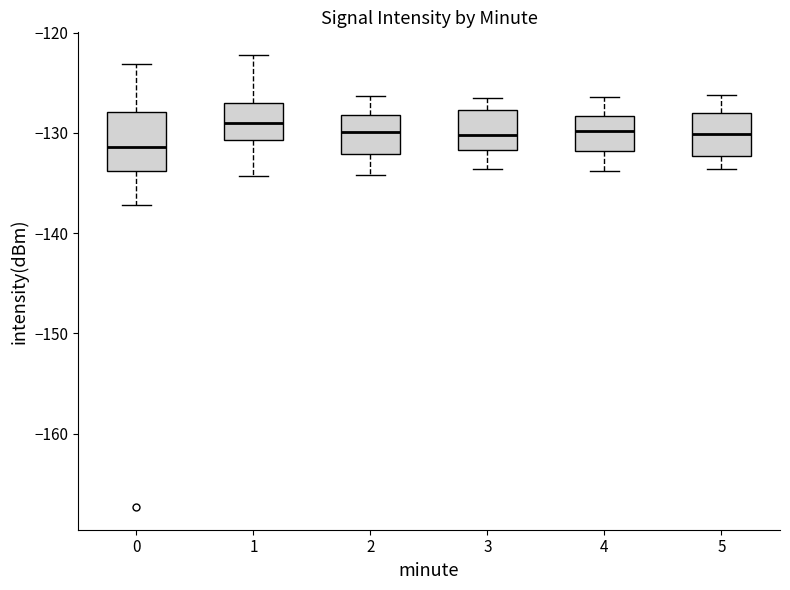

Which box has the lowest median line?

0